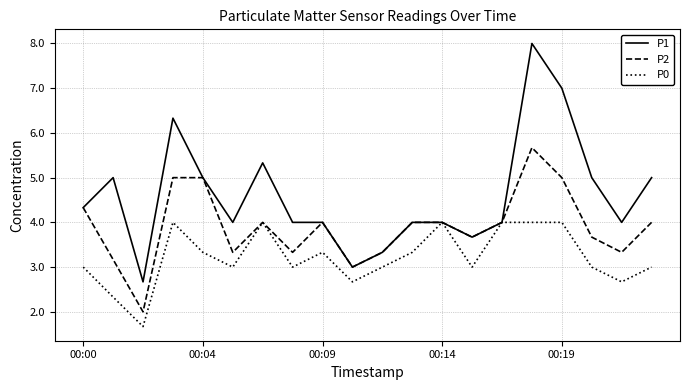

Which series has the largest range (max minus min)?

P1